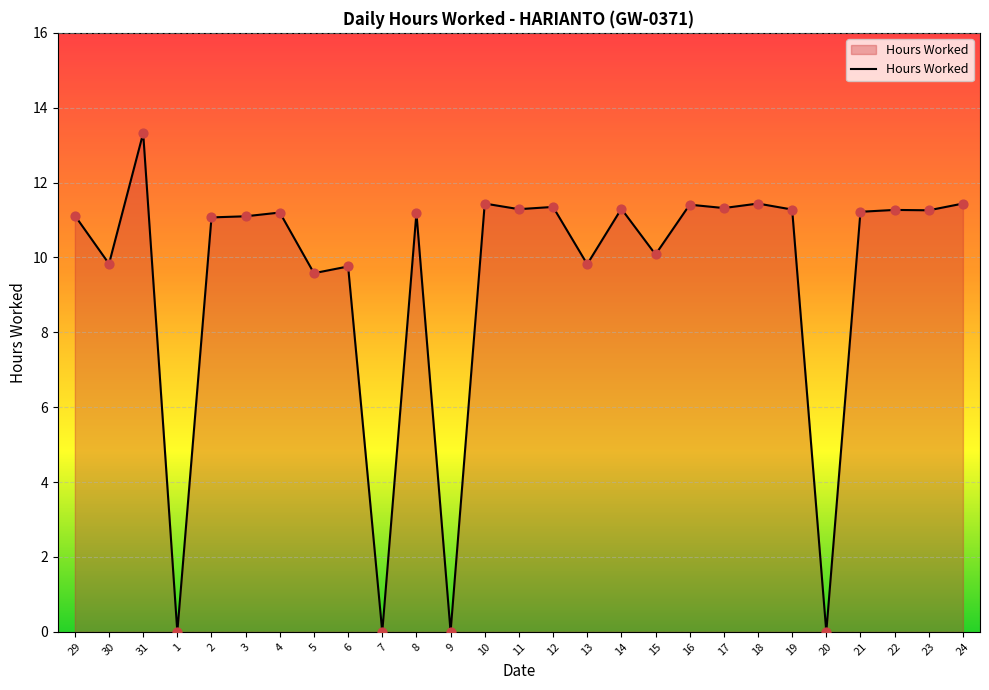

Approximately how many times larger is the value at 18 compared to 16?

1.0